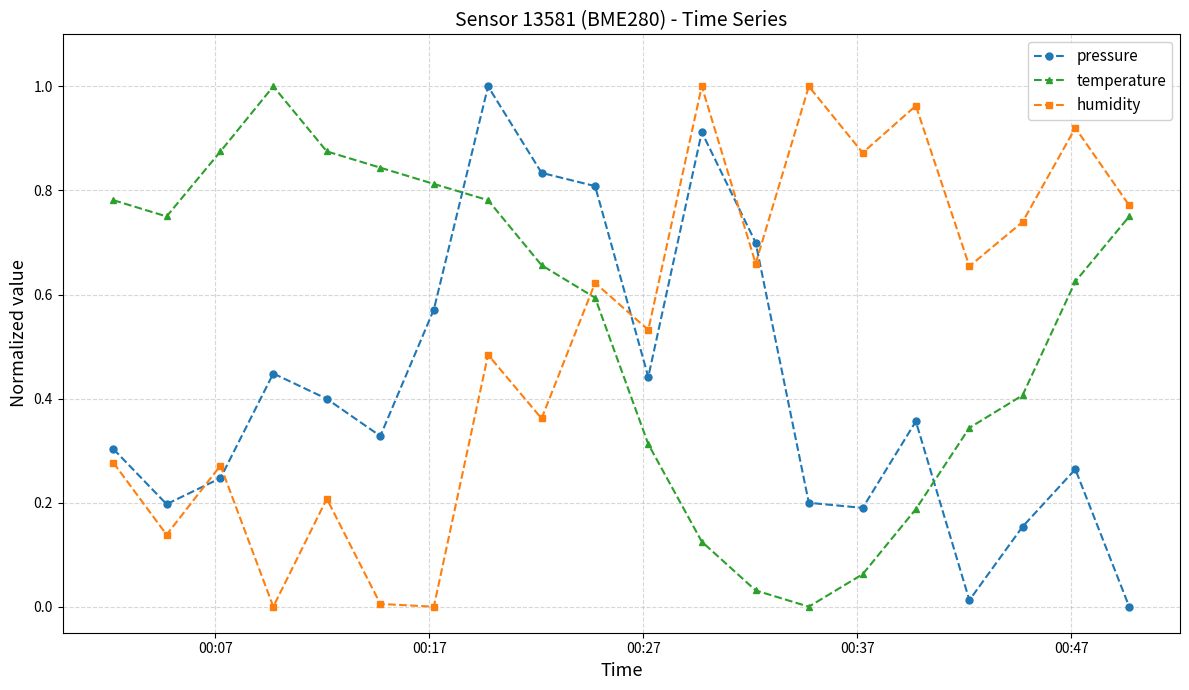

In humidity, how many points are higher than both neighbors (excluding endpoints)?

8